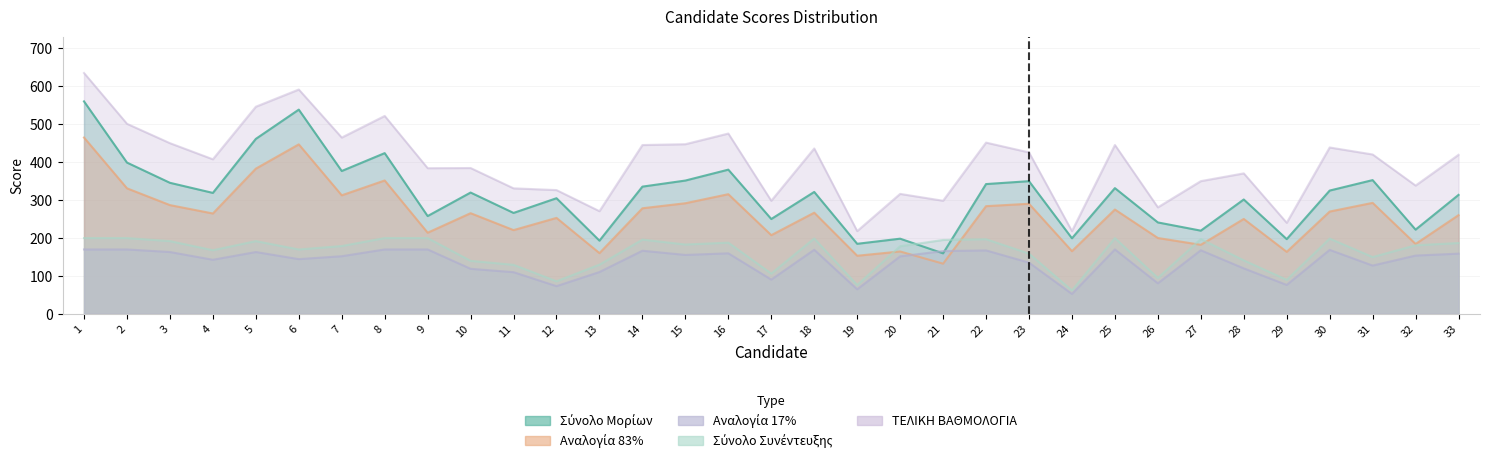

Is the value of Αναλογία 83% at 30 greater than the value of Σύνολο Συνέντευξης at 8?

Yes